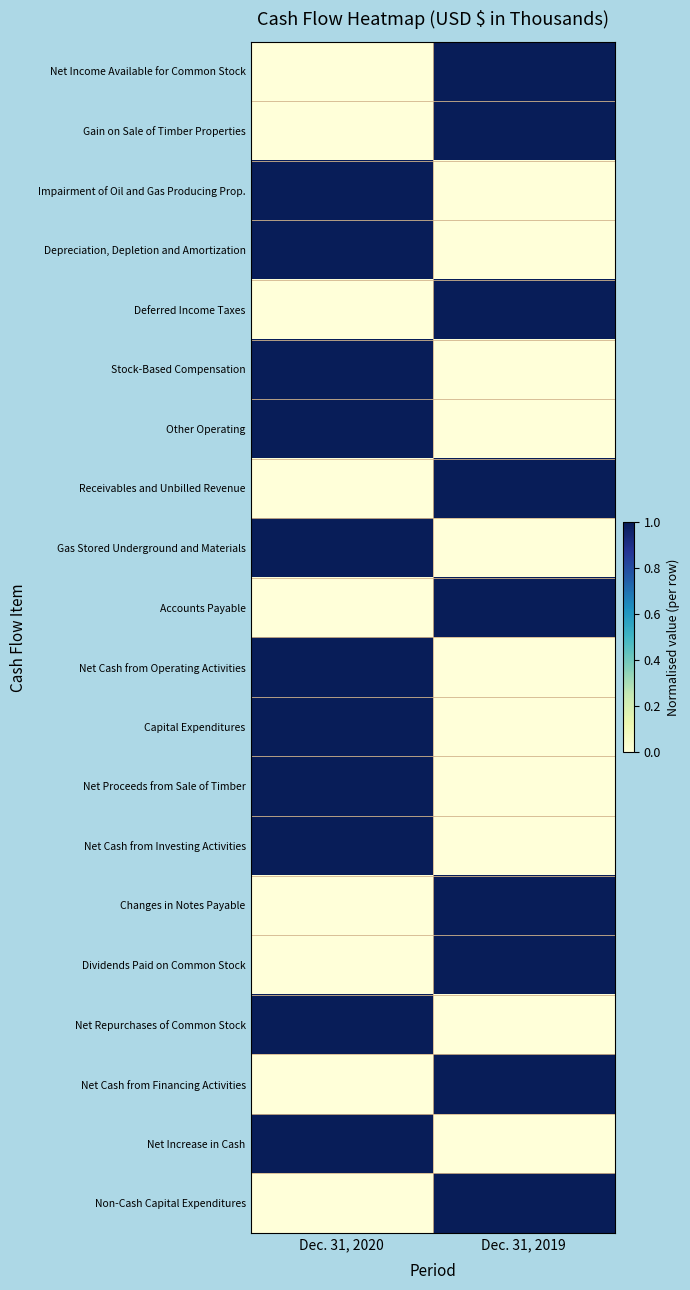

Which has a higher value, Dec. 31, 2020 or Dec. 31, 2019?

Dec. 31, 2019